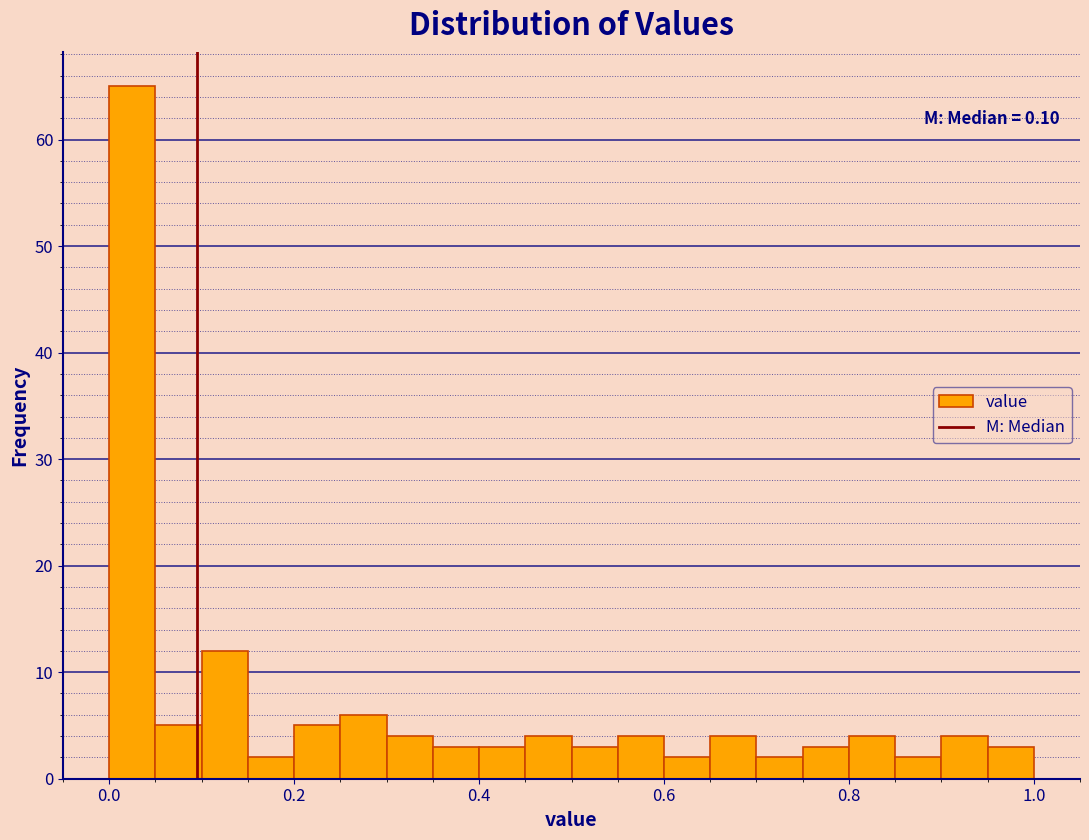

Around what value on the x-axis is the tallest bar? Give the approximate position of its centre, as read against the axis.

0.02